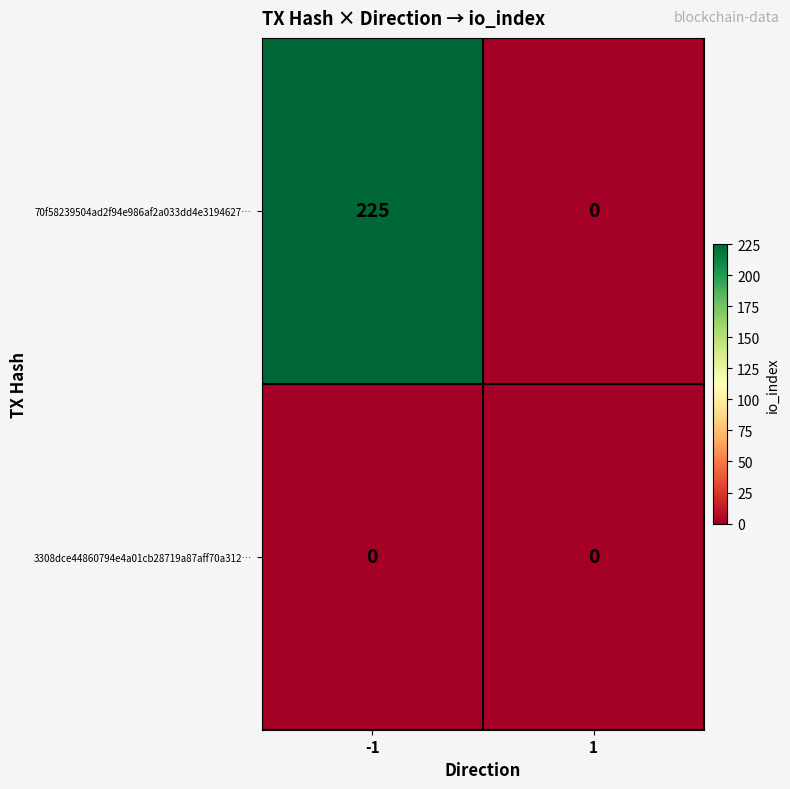

Rank the series by their average value, from highest to lowest.

70f58239504ad2f94e986af2a033dd4e3194627…, 3308dce44860794e4a01cb28719a87aff70a312…